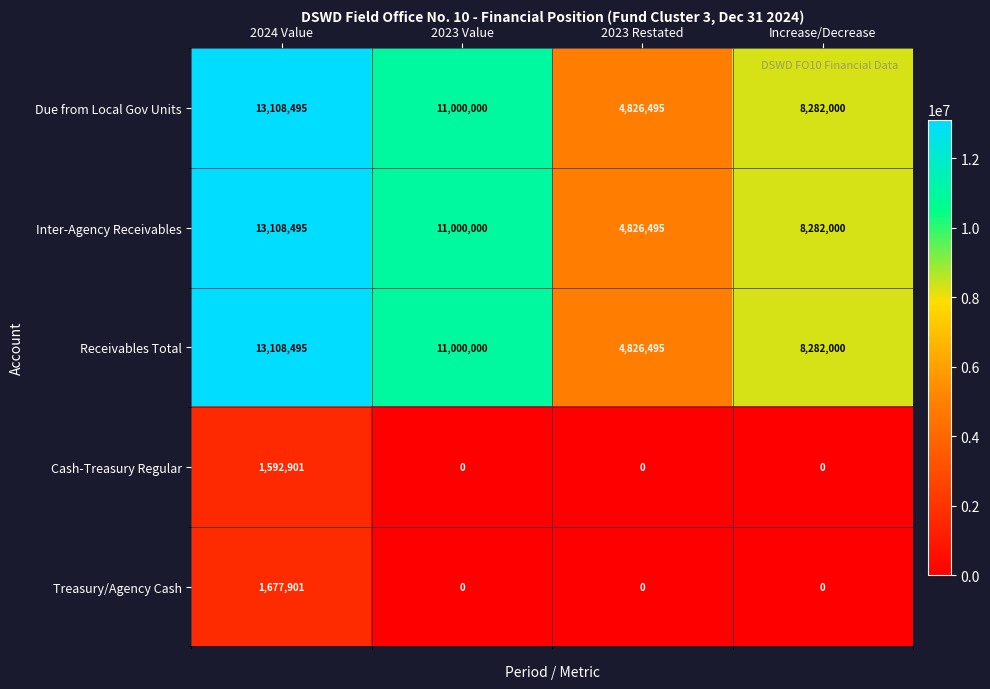

What is the difference between the highest and lowest values at Increase/Decrease?

8282000